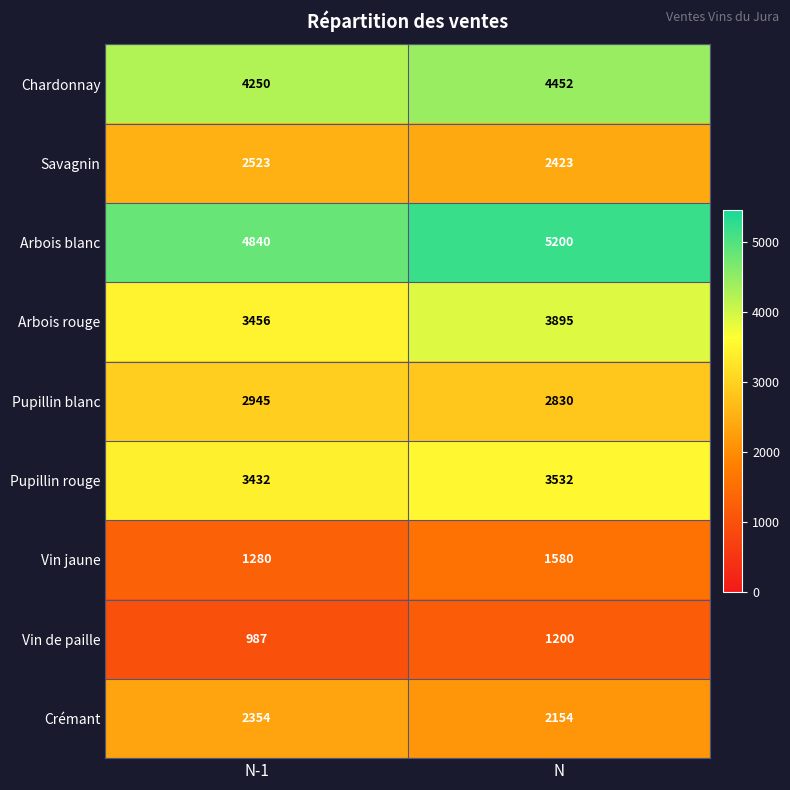

What is the difference between the Pupillin blanc values at N and N-1?

115